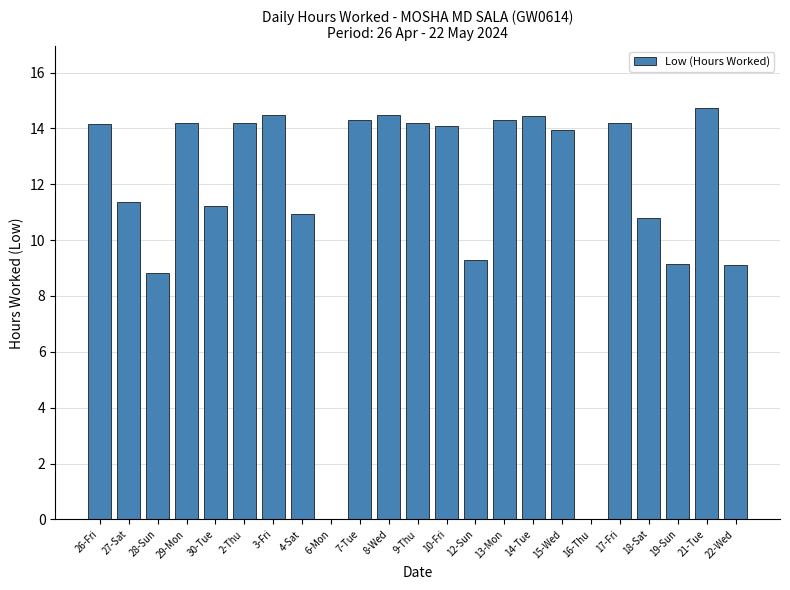

What is the greatest value displayed?

14.7